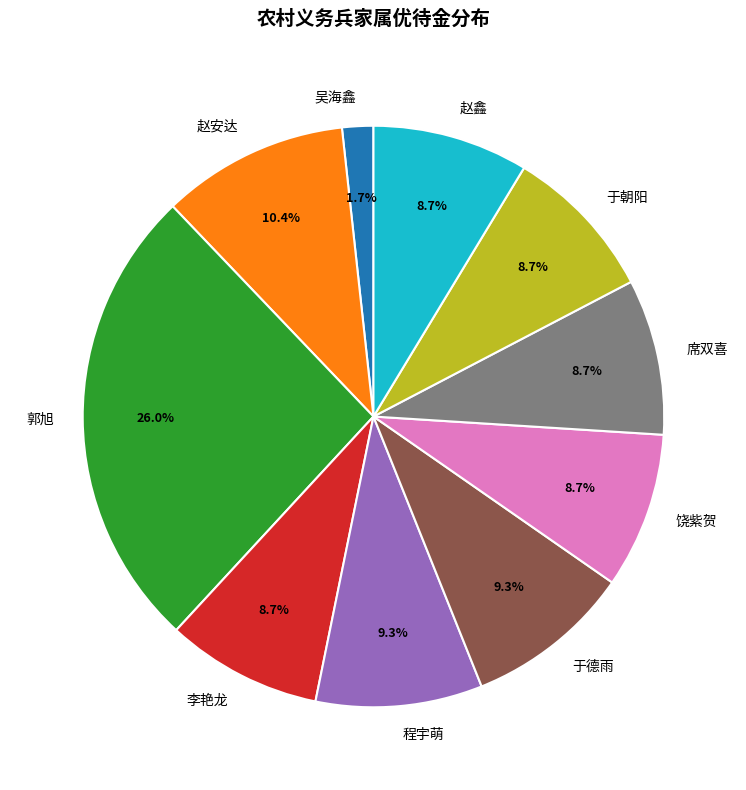

To the nearest percent, what is the difference between the largest and smallest slice percentages?

24%